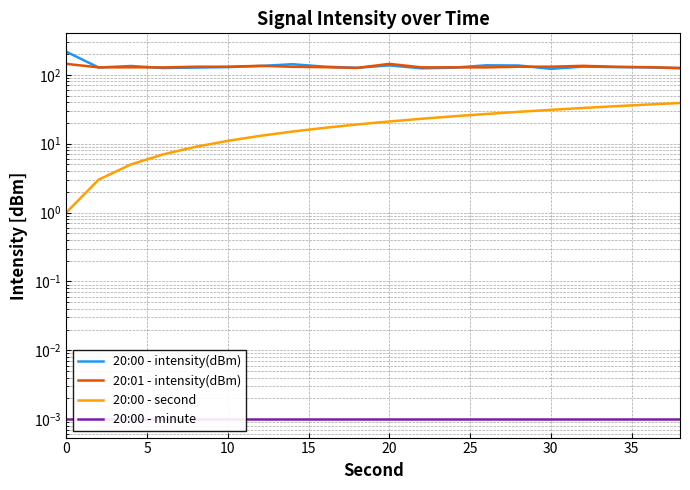

What is the difference between the second highest and second lowest values in the 20:00 - intensity(dBm) series?

18.2